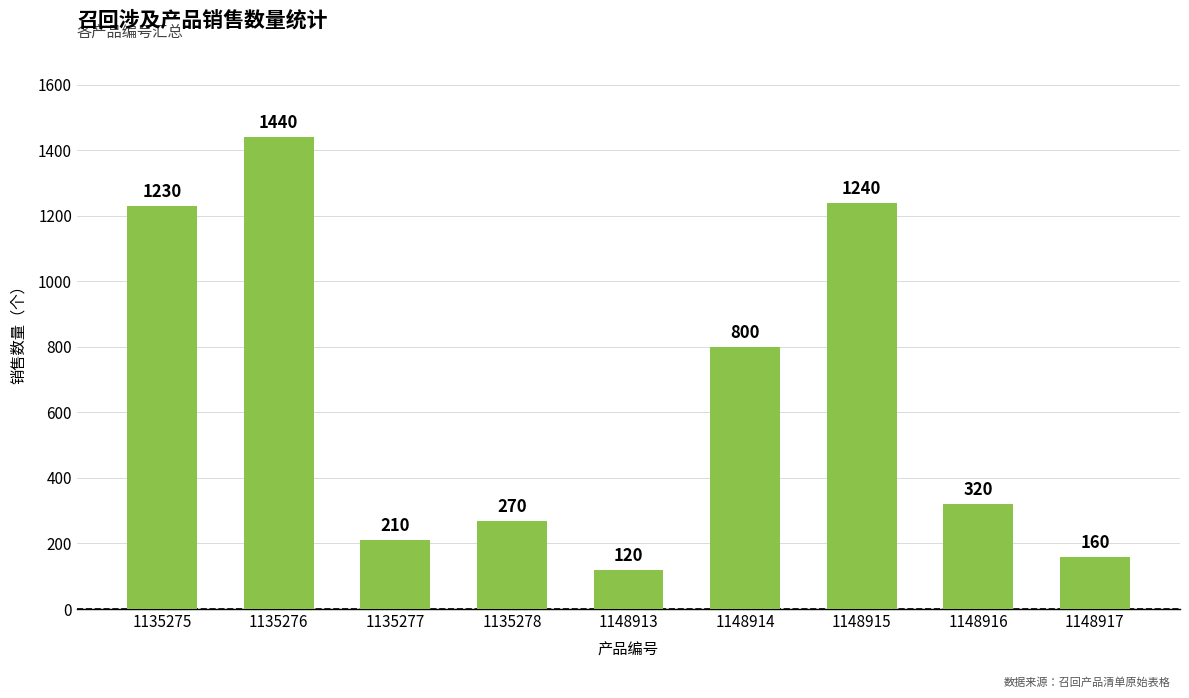

What is the sum of all values?

5790